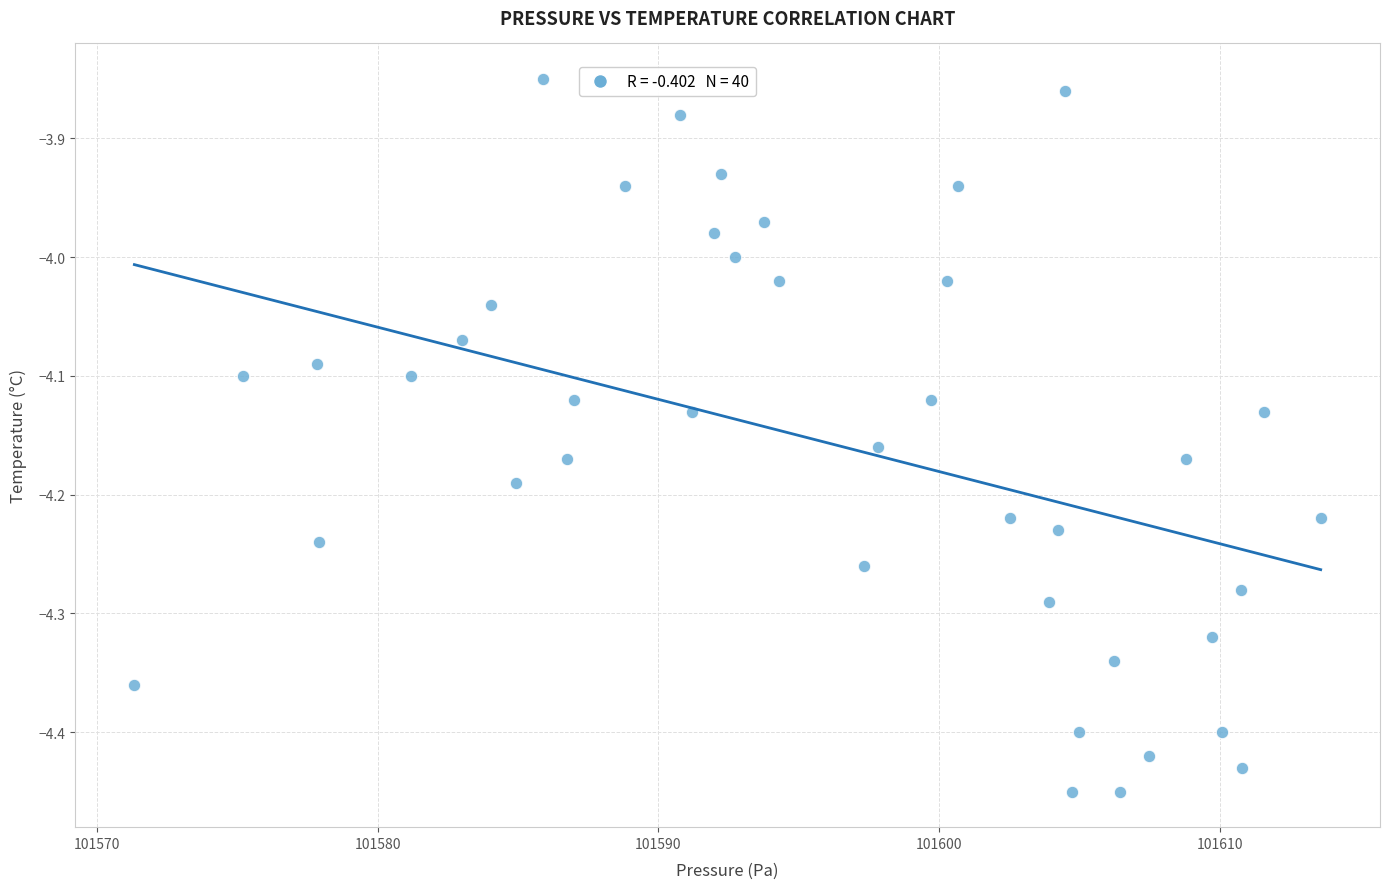

What is the range of Y values (max minus min)?

0.6